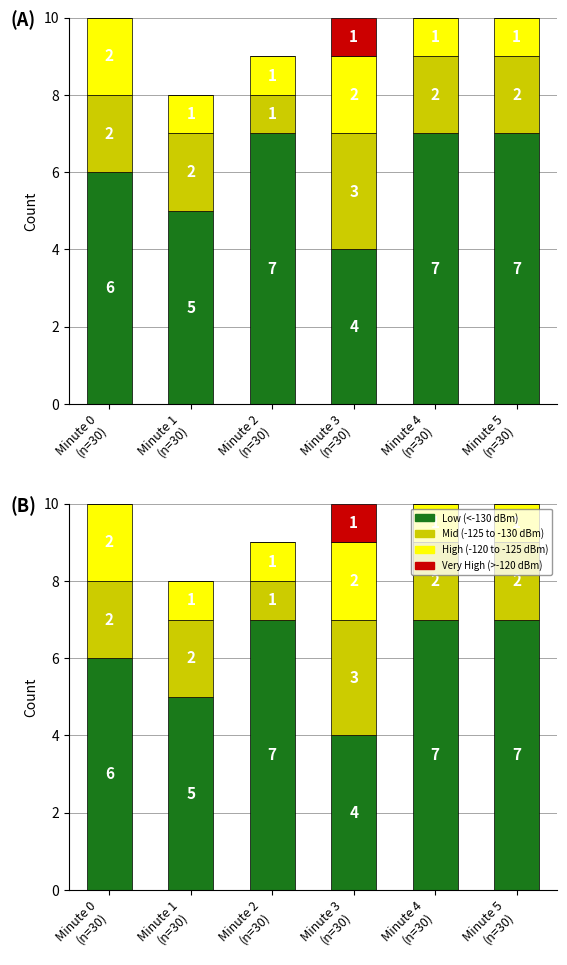

What is the difference between the maximum and minimum values in the very high (>-120 dBm) series?

1